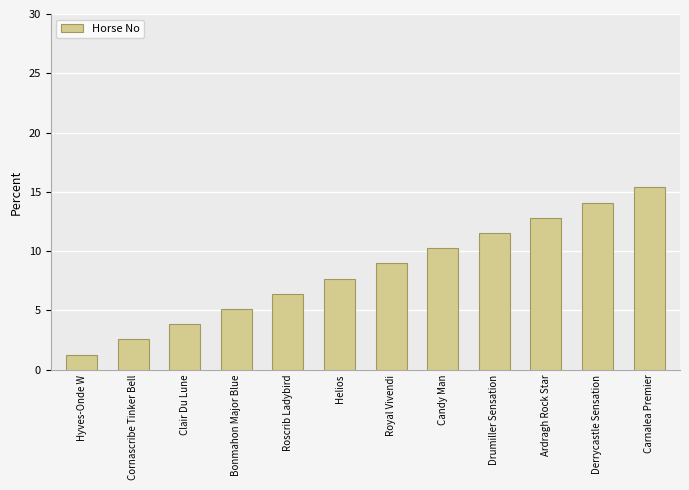

Rank the categories by value from highest to lowest.

Carnalea Premier, Derrycastle Sensation, Ardragh Rock Star, Drumiller Sensation, Candy Man, Royal Vivendi, Helios, Roscrib Ladybird, Bonmahon Major Blue, Clair Du Lune, Cornascribe Tinker Bell, Hyves-Onde W